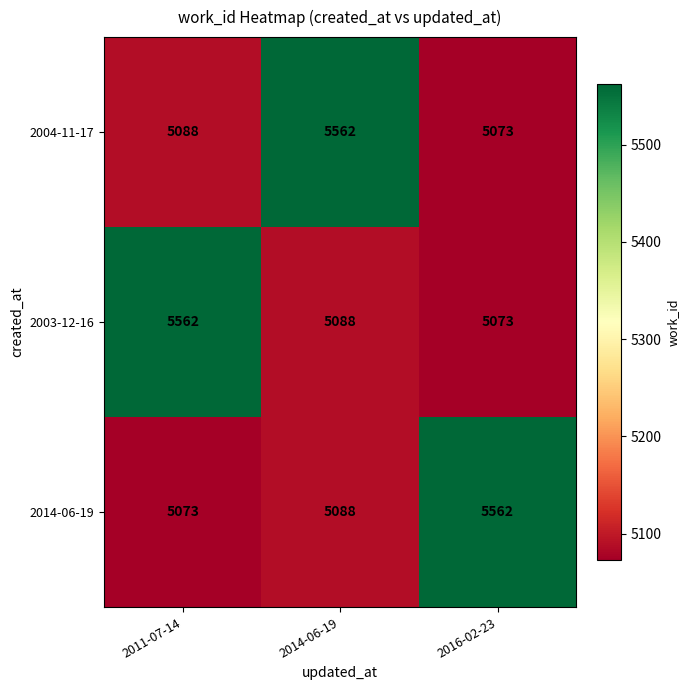

What is the minimum value shown in the chart?

5073